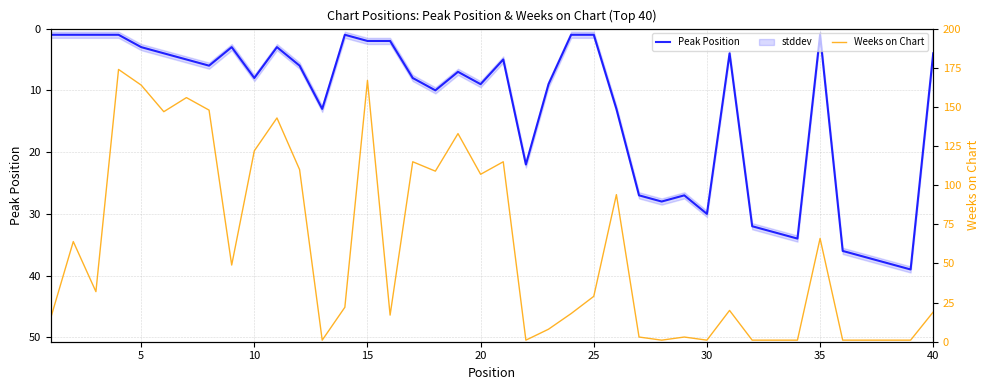

The value of Weeks on Chart at 25 is 252. True or false?

False